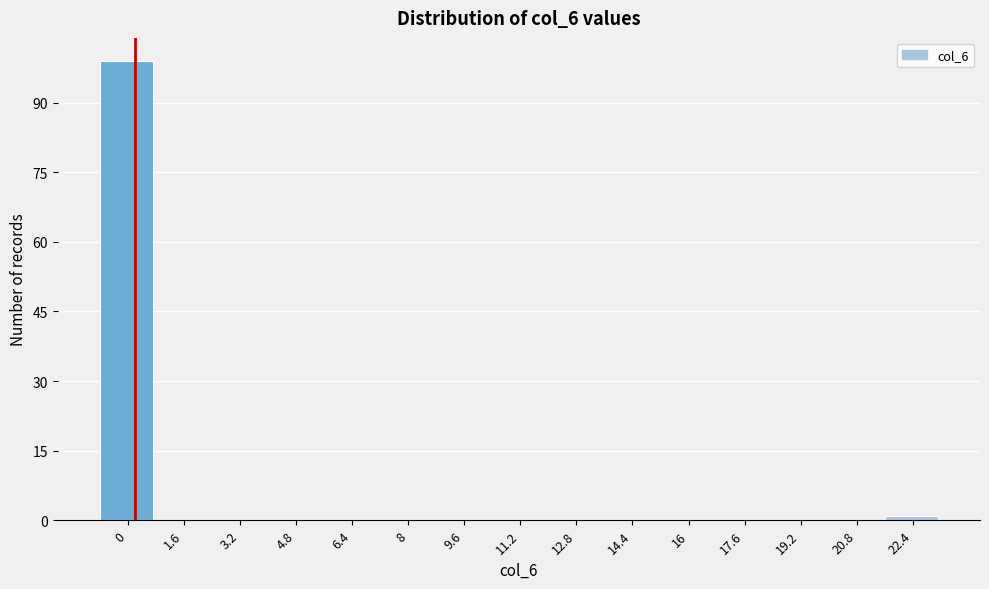

Reading left to right, extract all data points from this chart.

0=99	1.6=0	3.2=0	4.8=0	6.4=0	8=0	9.6=0	11.2=0	12.8=0	14.4=0	16=0	17.6=0	19.2=0	20.8=0	22.4=1